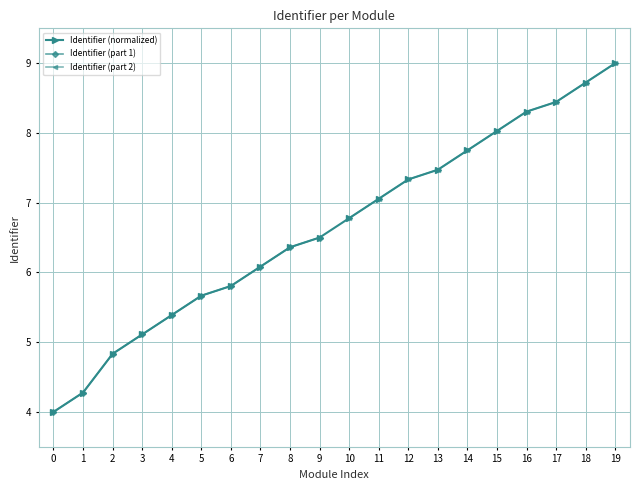

What is the highest value of the Identifier (normalized) series?

9.0